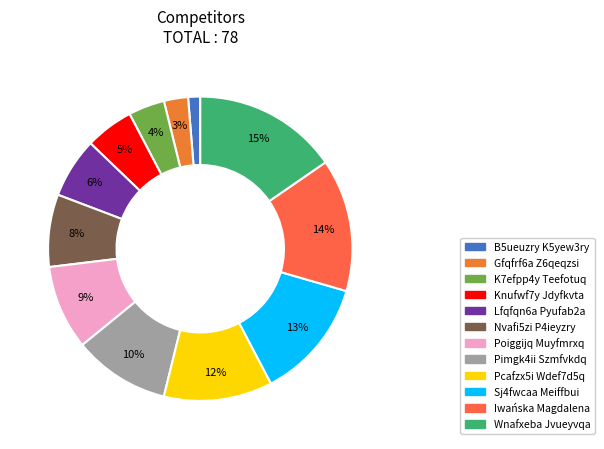

Which category has the smallest portion of the pie?

B5ueuzry K5yew3ry